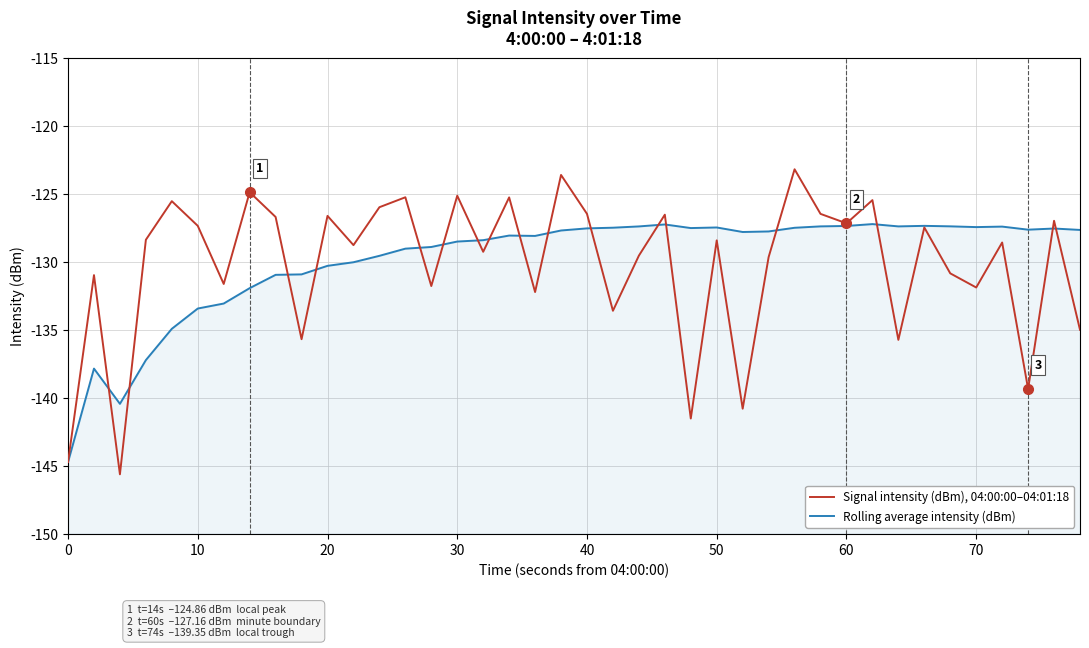

Which series ends up on top after the final intersection of Signal intensity (dBm), 04:00:00–04:01:18 and Rolling average intensity (dBm)?

Rolling average intensity (dBm)